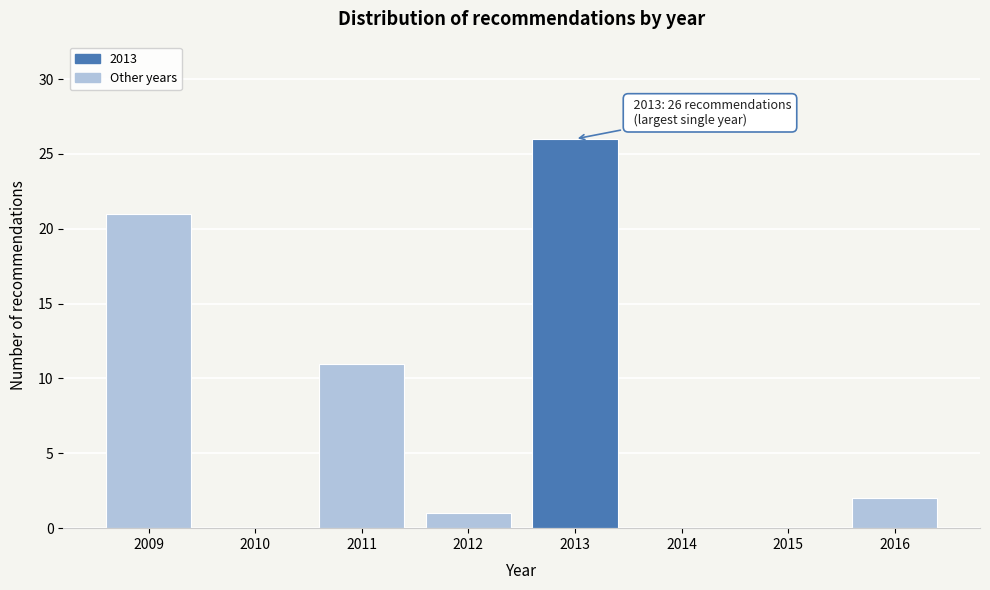

Over which range of the x-axis is the bar tallest?

2012.5 to 2013.5